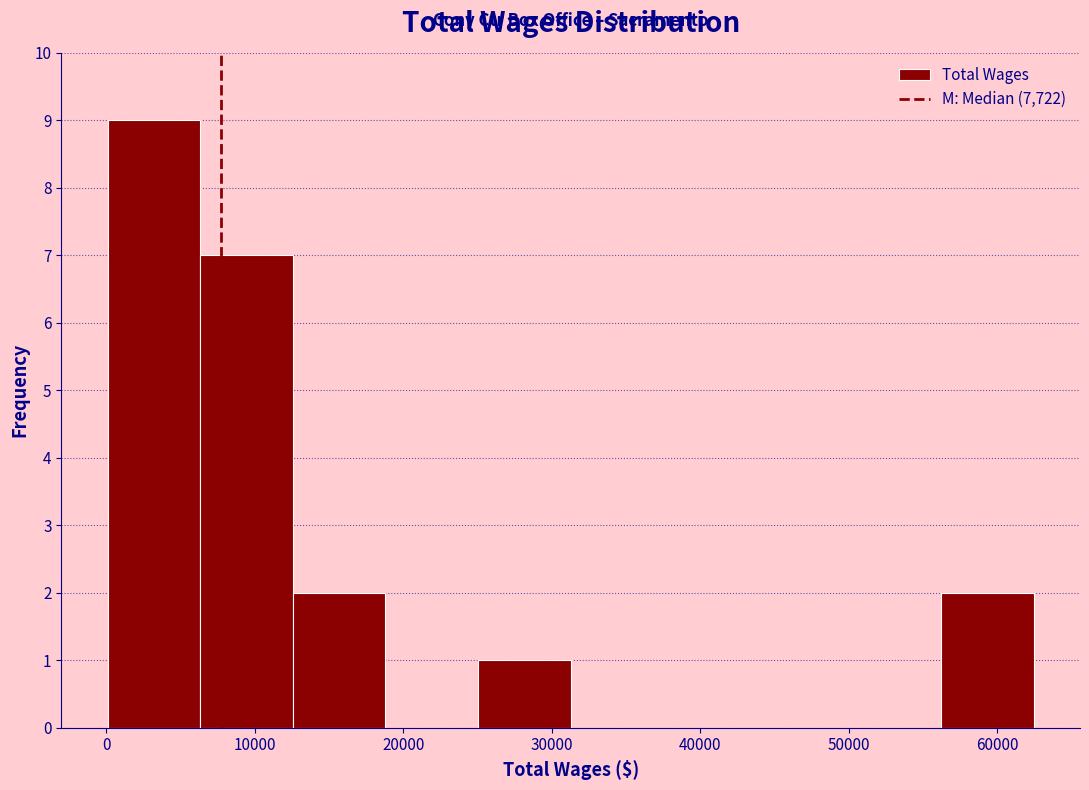

What is the height of the bar covering 25000 to 31000 on the x-axis? Neither the bar edges nor the heights are printed on the chart, so give them approximately, as read against the axes.

1